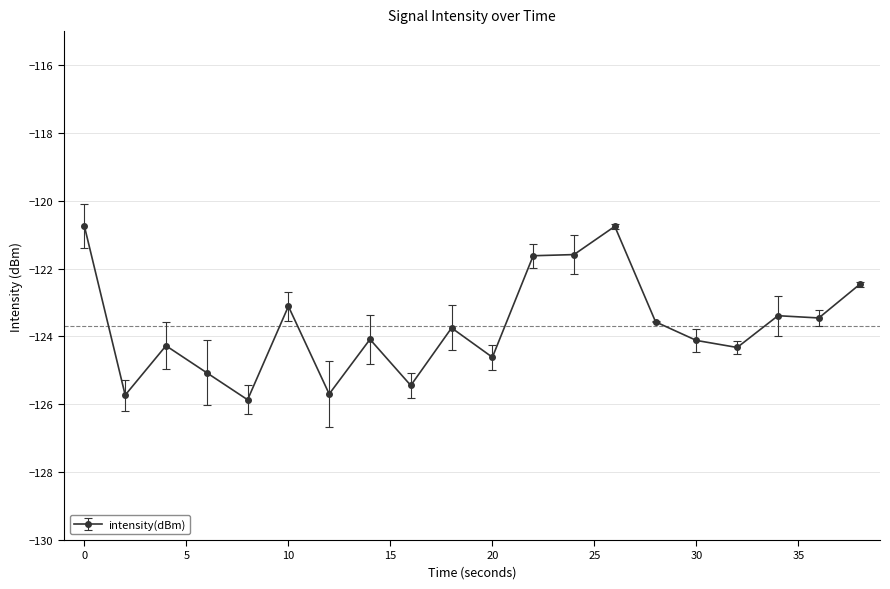

What is the smallest value displayed?

-125.9